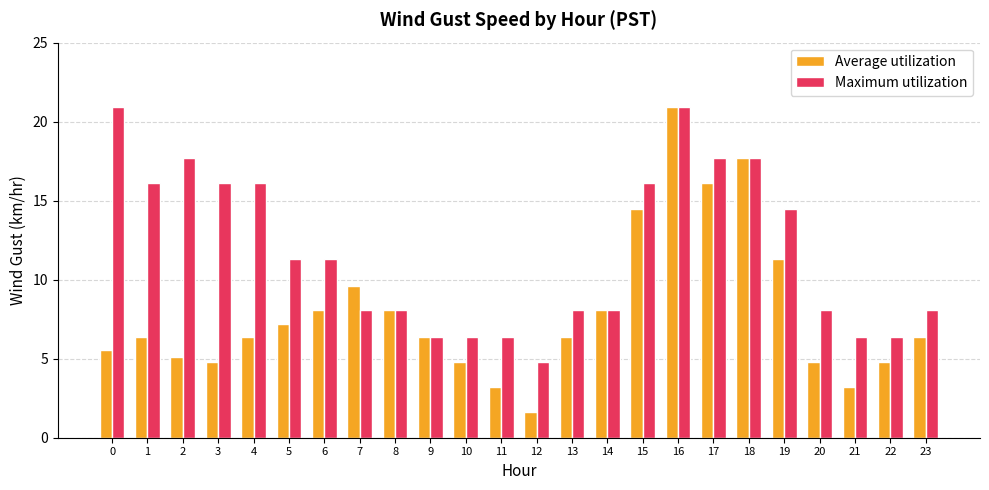

What is the spread (max minus min) of values at 6?

3.2